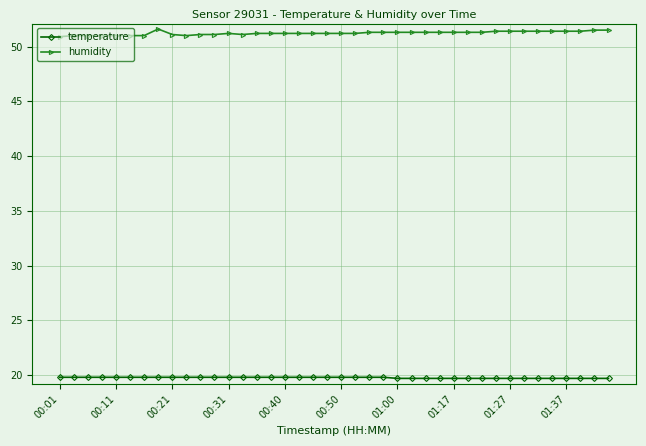

Which series has the widest spread of values?

humidity